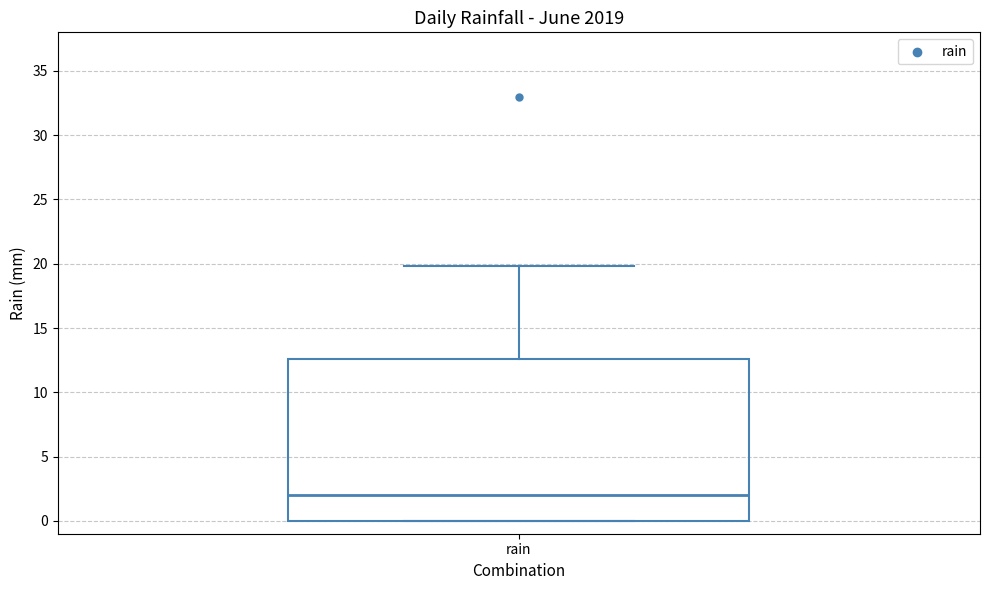

Transcribe this box plot: give where the median line is, the range the box spans, and where the two whiskers end, as read against the y-axis. The values are not printed on the chart, so give them approximately, as read against the axis.

median 2.0, box 0.0 to 12.5, whiskers 0.0 to 20.0